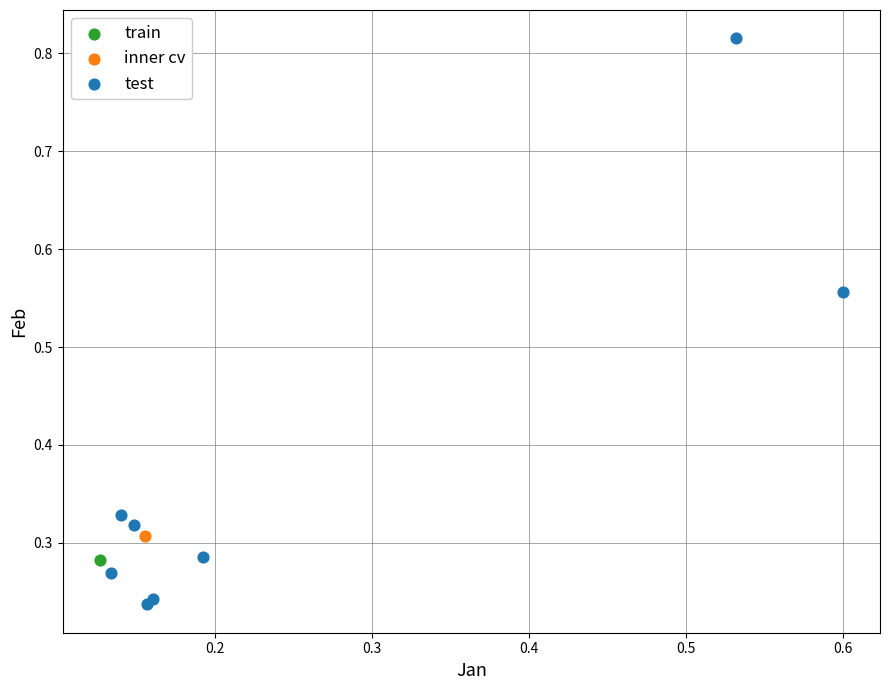

What are all the series names shown in the legend?

train, inner cv, test